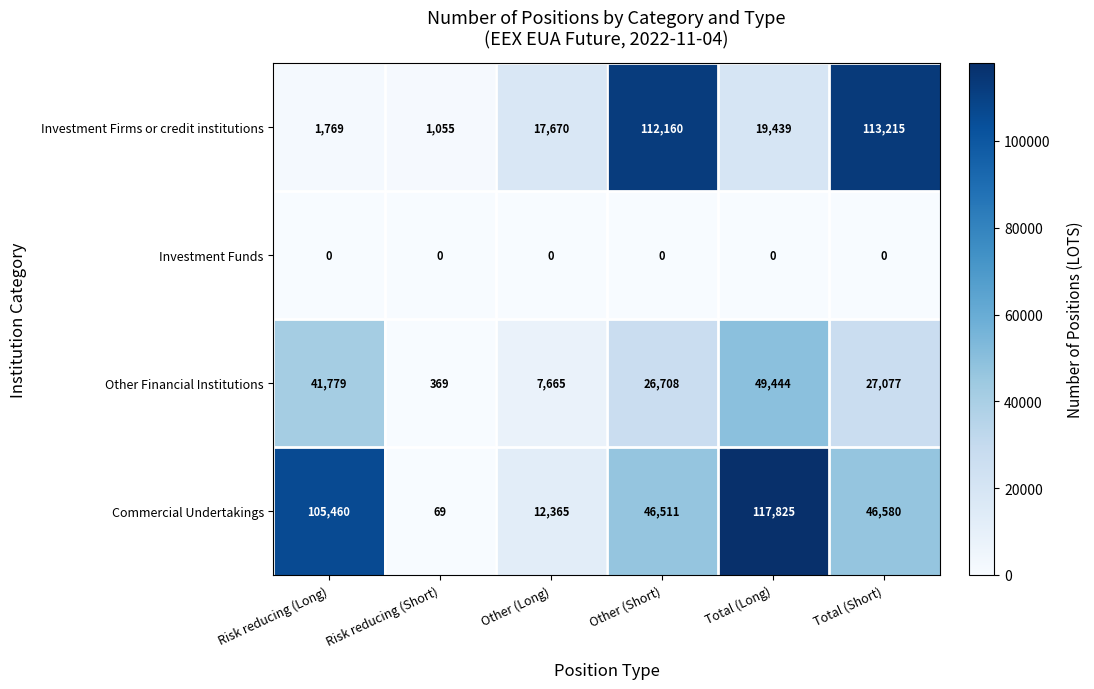

What is the spread (max minus min) of values at Total (Long)?

117825